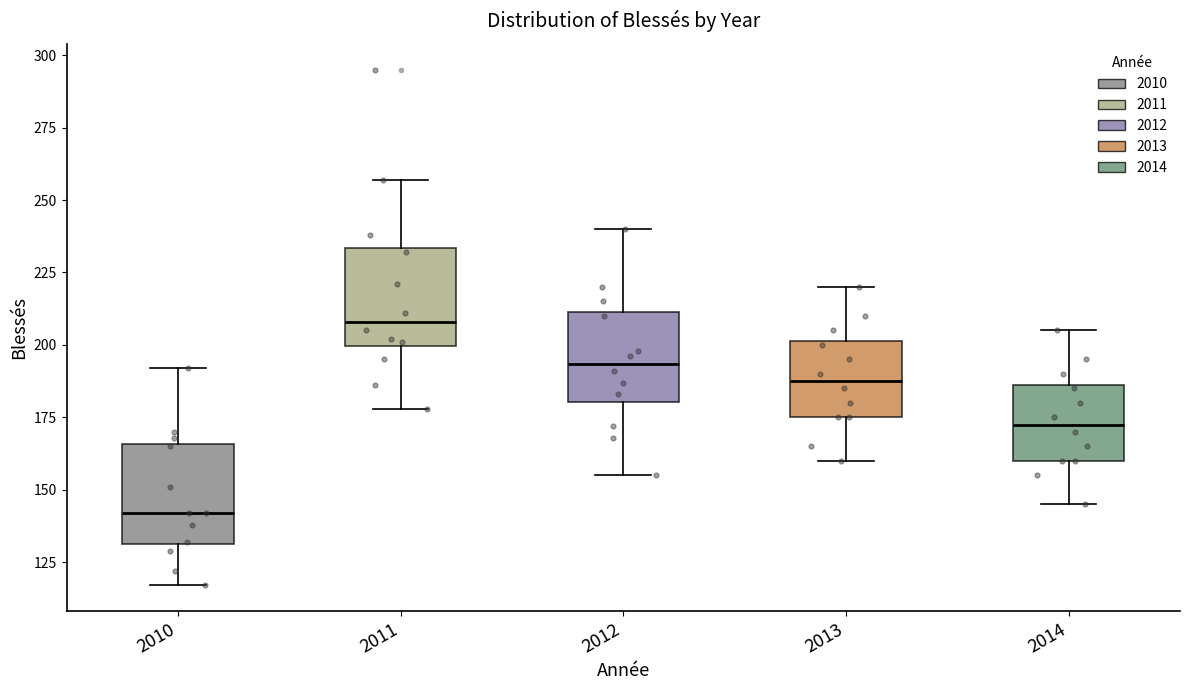

Reading left to right, read every box against the y-axis: the position of its median line, the range the box covers, and the ends of its whiskers. The values are not printed on the chart, so give them approximately, as read against the axis.

2010: median 140, box 130 to 165, whiskers 115 to 190
2011: median 210, box 200 to 235, whiskers 180 to 255
2012: median 195, box 180 to 210, whiskers 155 to 240
2013: median 190, box 175 to 200, whiskers 160 to 220
2014: median 175, box 160 to 185, whiskers 145 to 205